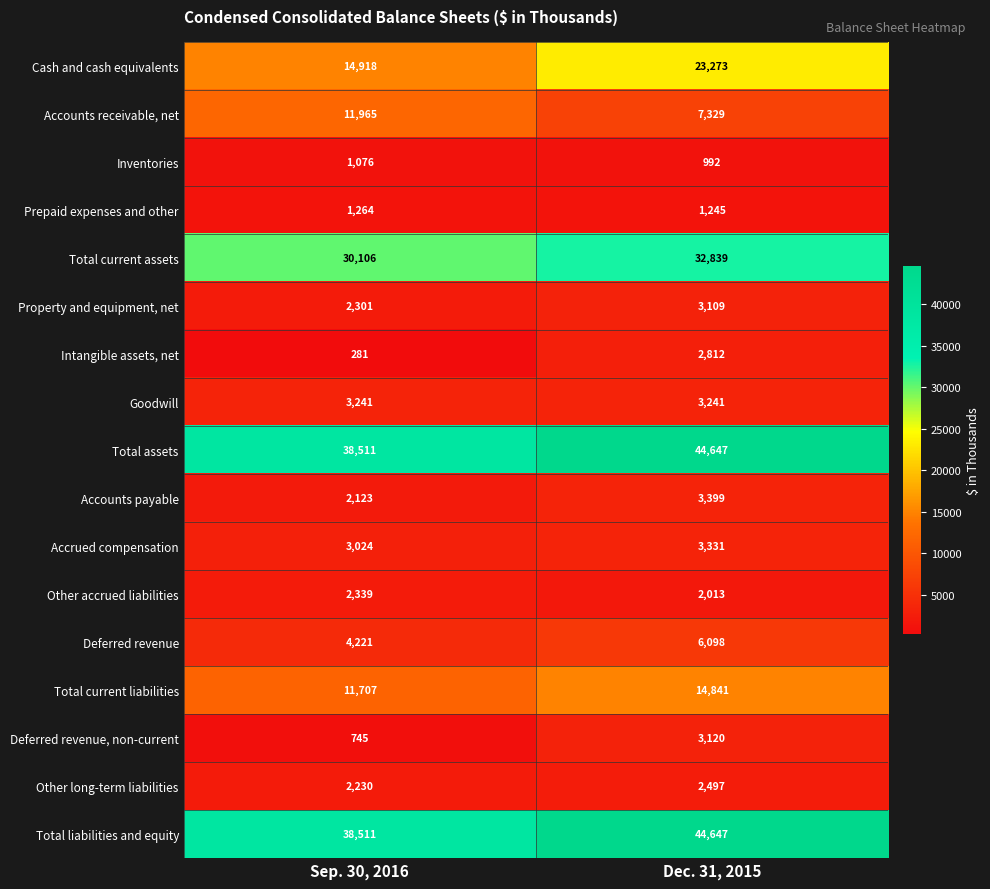

Is it true that Cash and cash equivalents equals 5192 at Sep. 30, 2016?

False